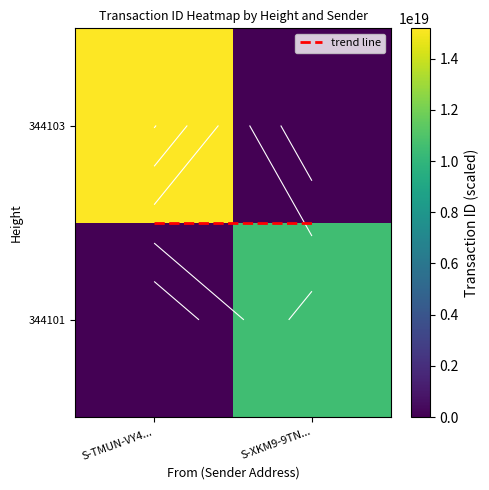

What is the spread (max minus min) of values at S-TMUN-VY4...?

15187835825631516672.0